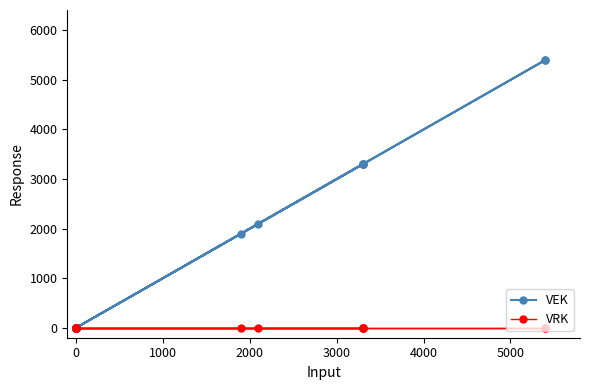

True or false: VRK and VEK cross at least once.

False